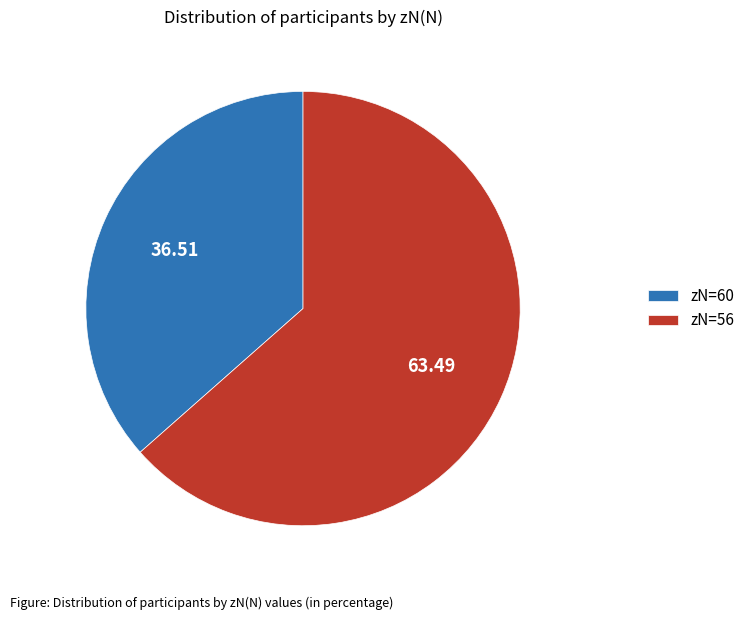

Which slice represents more than half of the pie?

zN=56